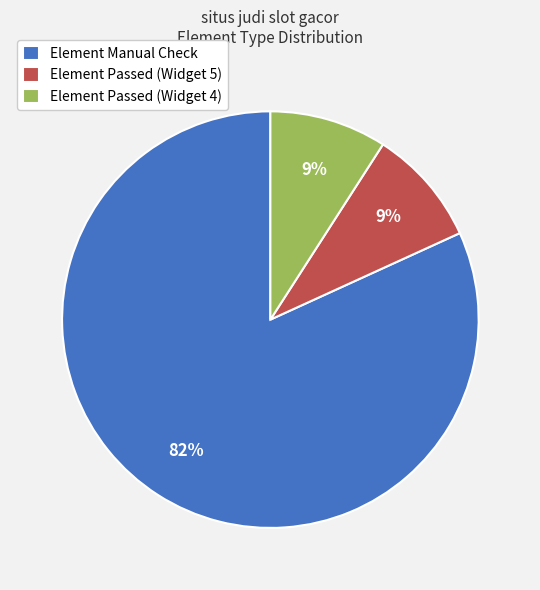

Is Element Manual Check the majority of the pie?

Yes